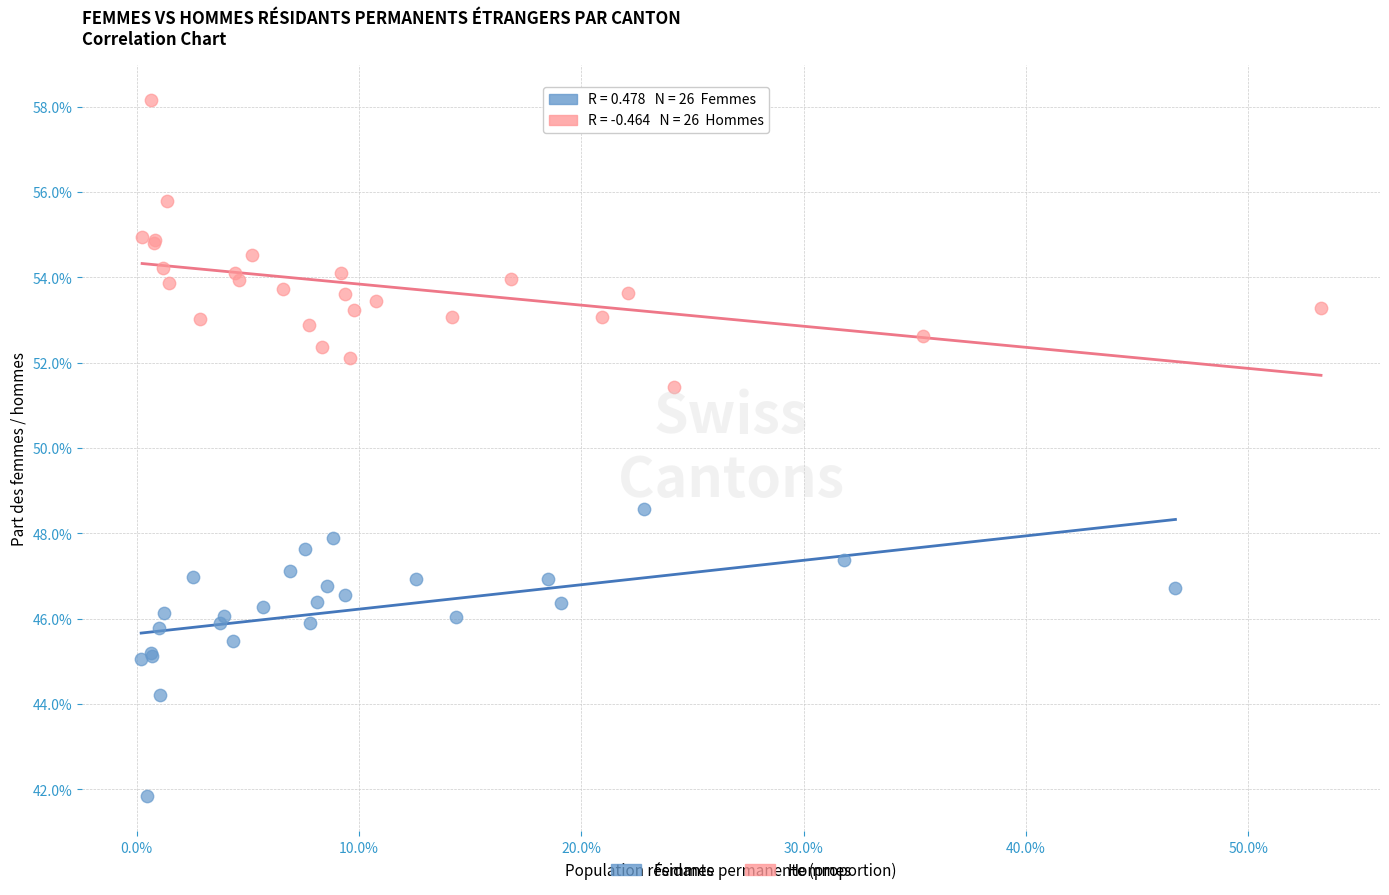

What are all the series names shown in the legend?

Femmes, Hommes